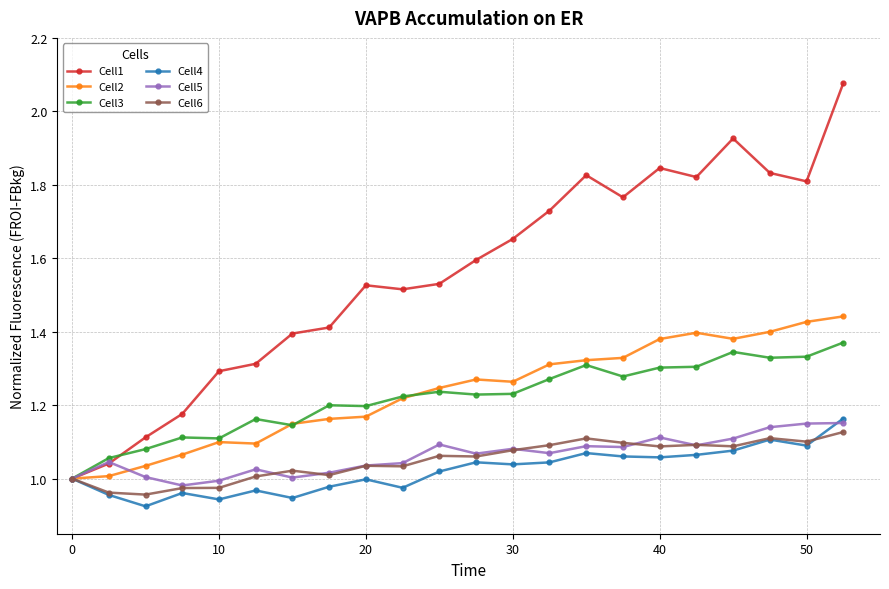

Which series has the largest total across all categories?

Cell1